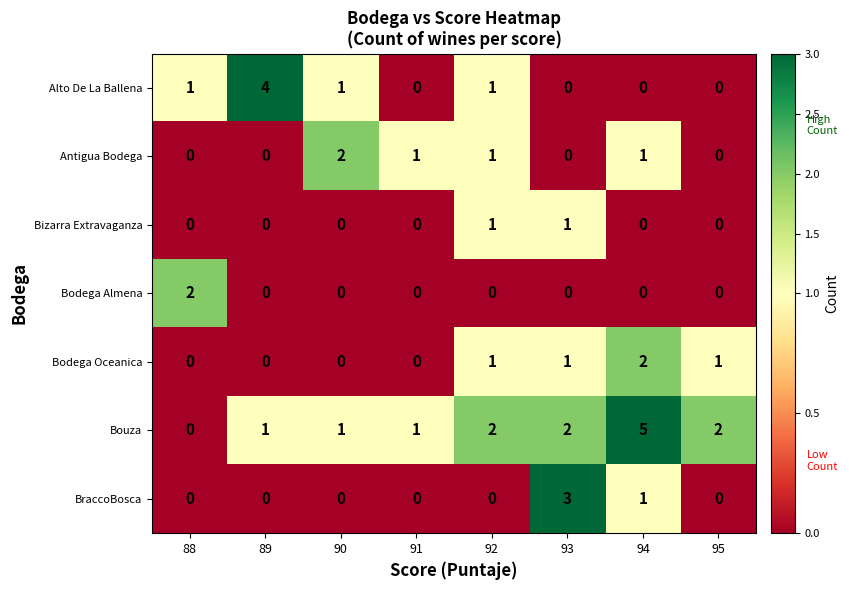

What is the maximum value shown in the chart?

5